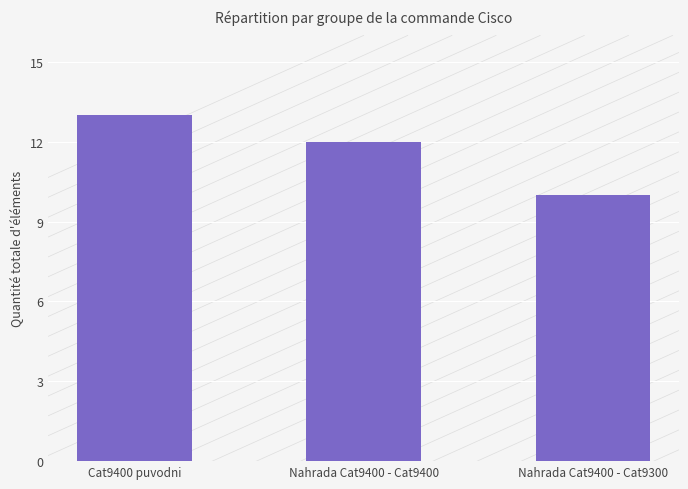

Which category has the lowest value across all series?

Nahrada Cat9400 - Cat9300